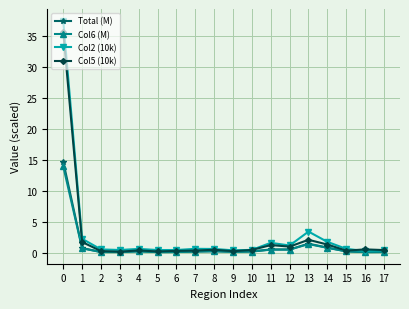

True or false: Col5 (10k) has more than 0 points higher than both neighbors.

True